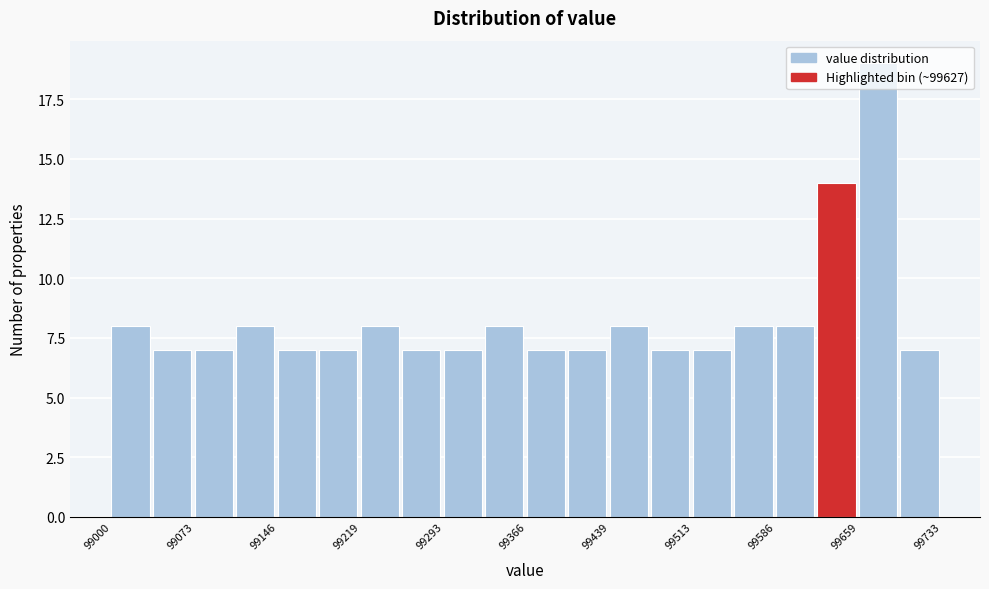

Read against the x-axis, roughly where is the centre of the tallest bar?

99680